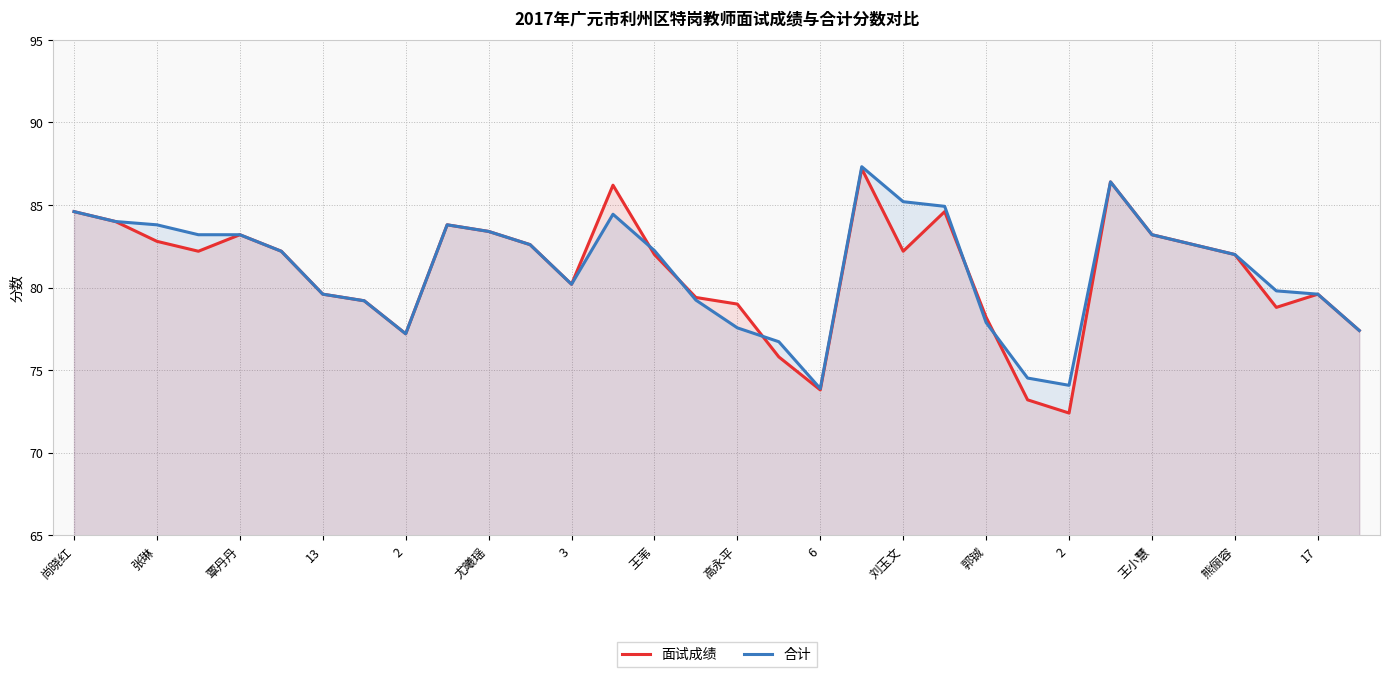

Is it true that 合计 equals 149.1 at 刘玉文?

False